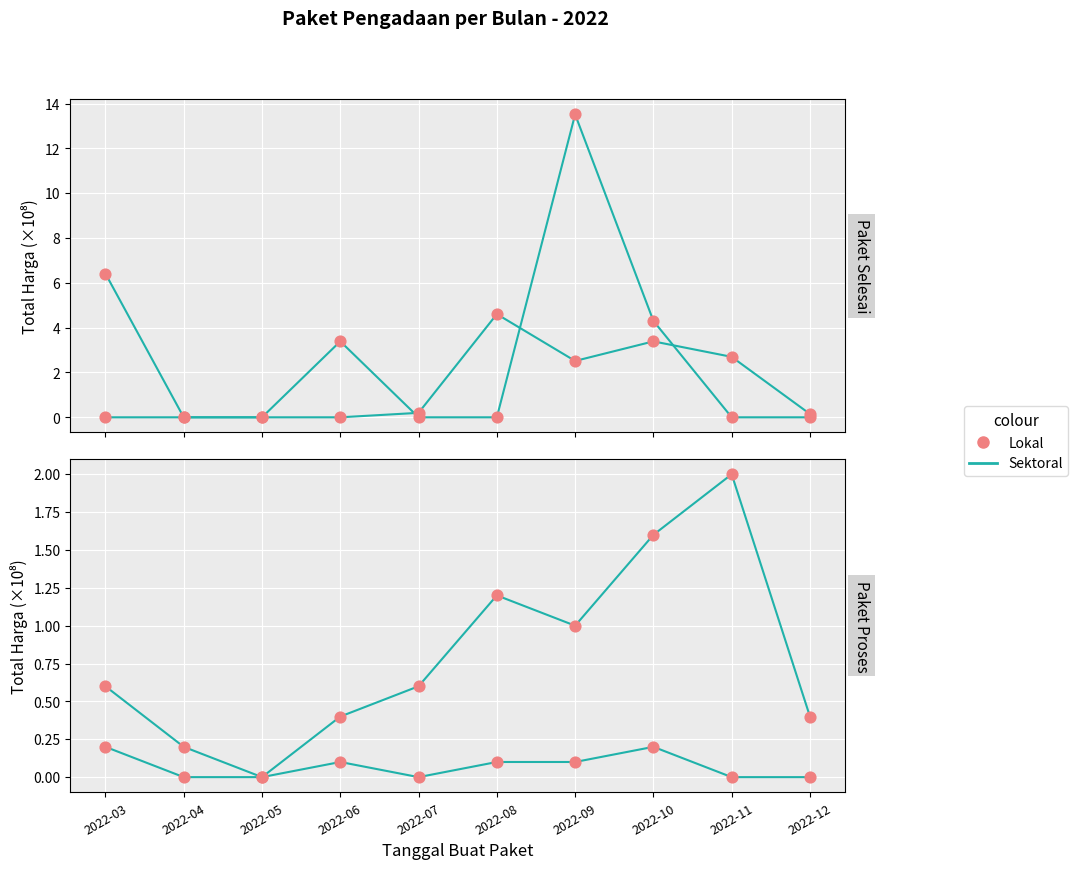

At which category is the sum across all series the highest?

2022-03